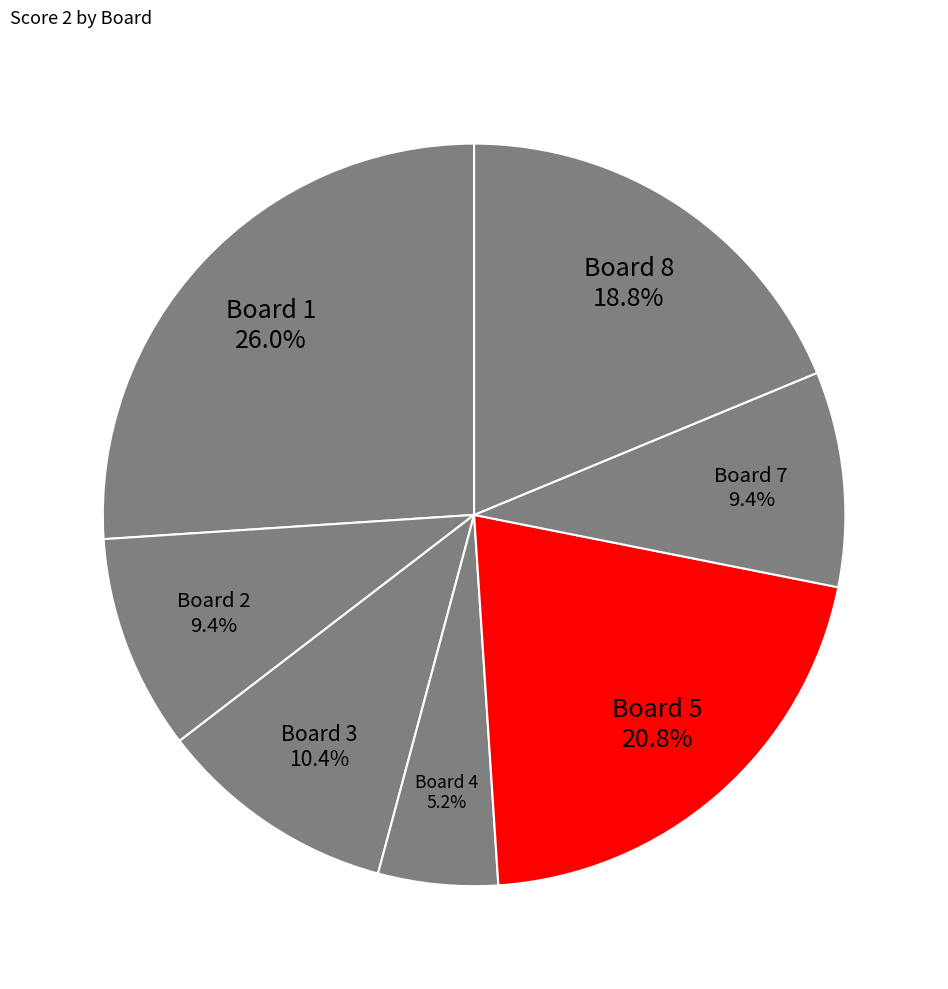

Combined, do Board 7 and Board 8 account for over 50%?

No